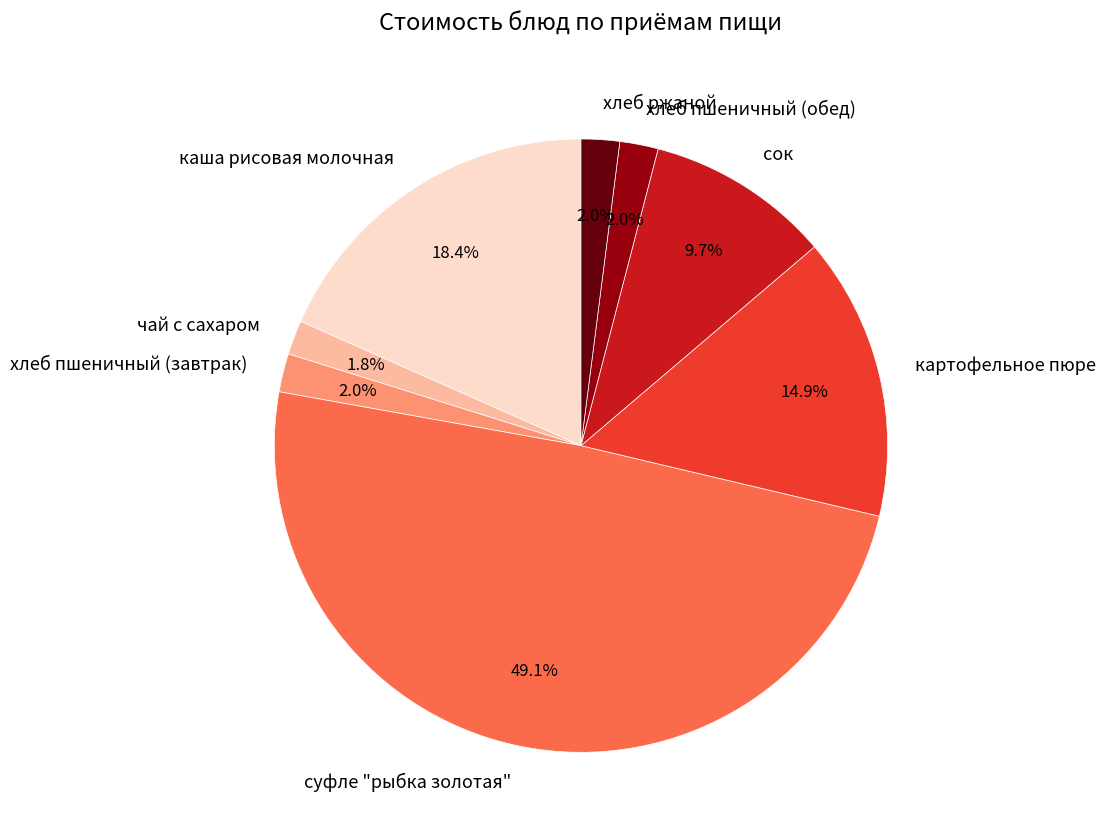

Which has a higher value, чай с сахаром or сок?

сок